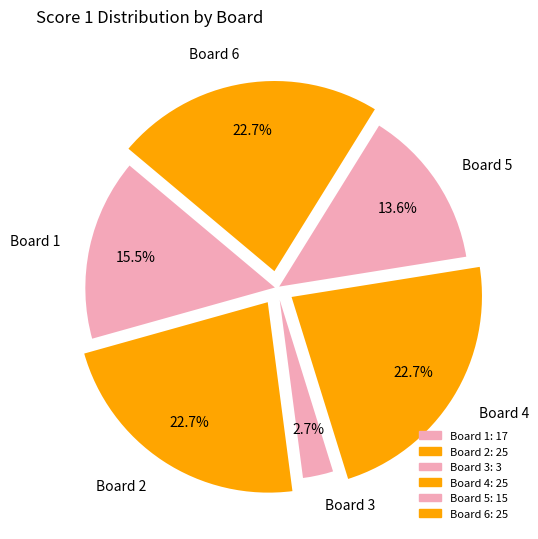

Combined, do Board 3 and Board 4 account for over 50%?

No